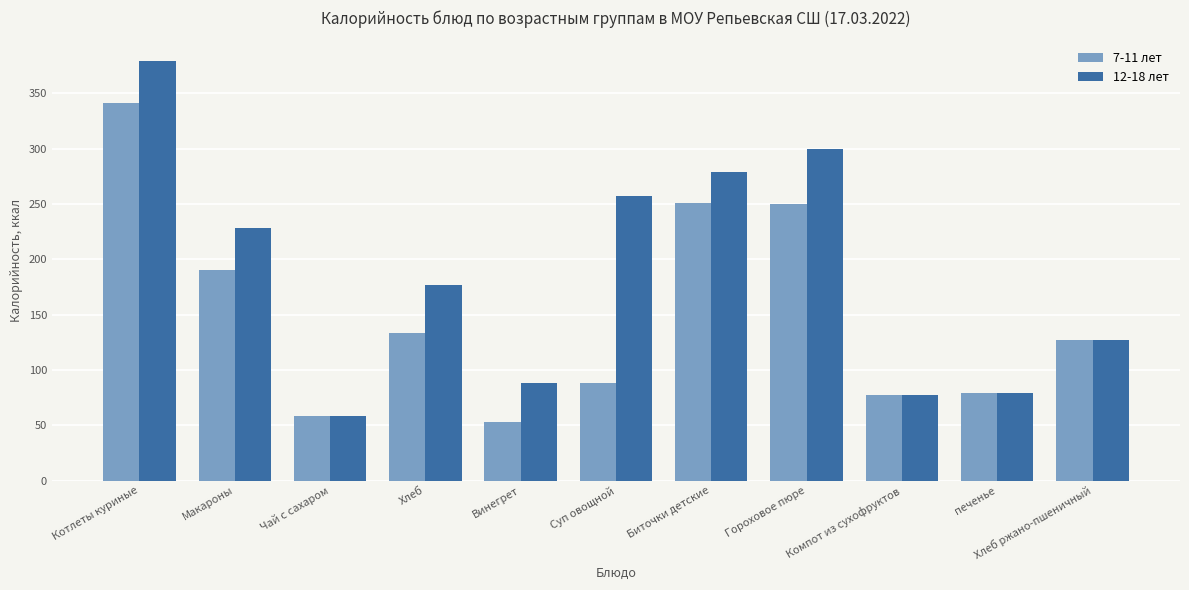

What is the minimum value for 7-11 лет?

53